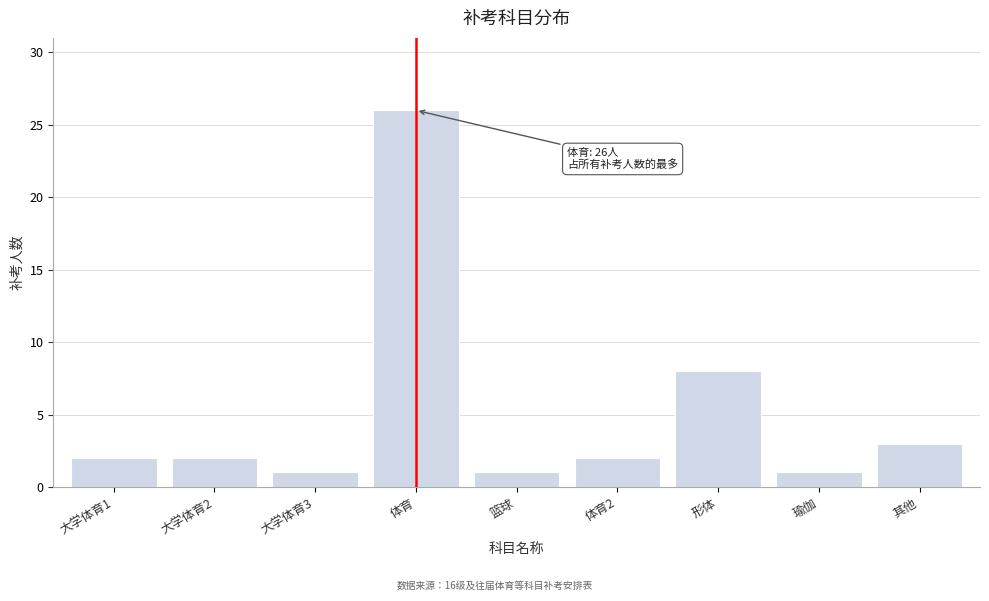

Reading left to right, what are all the values shown in this chart?

2	2	1	26	1	2	8	1	3